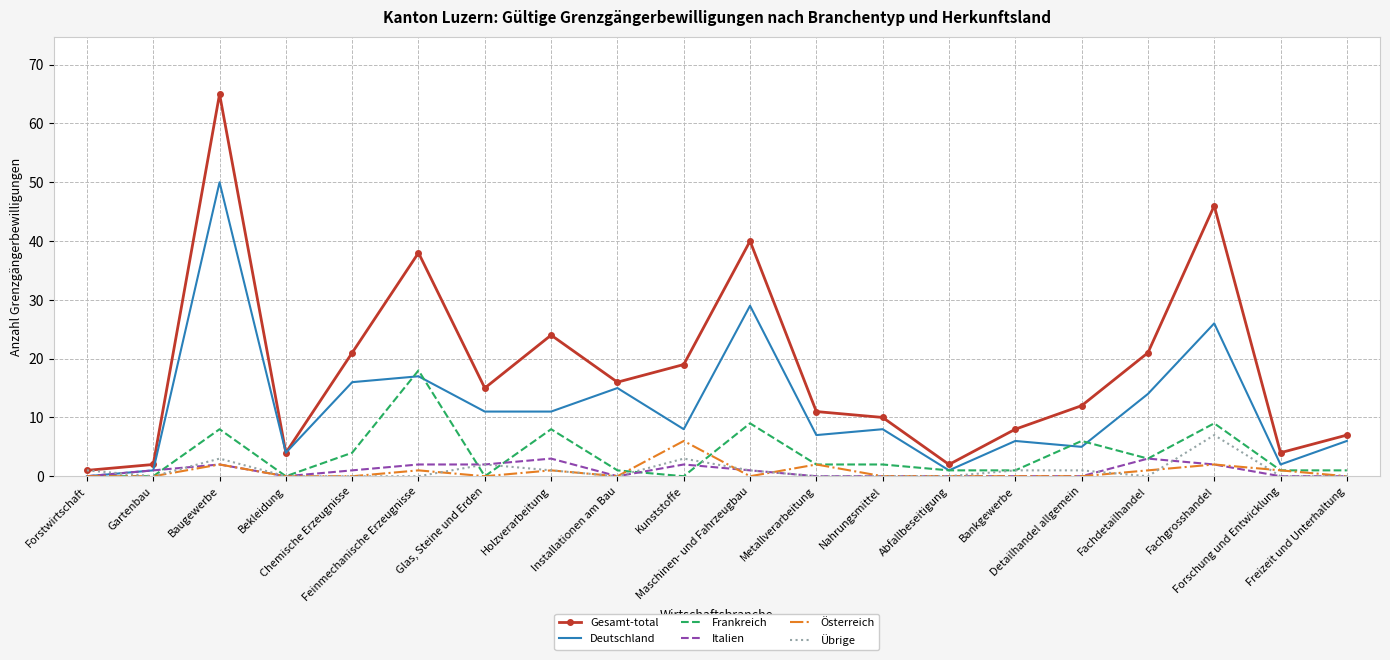

Reading left to right, transcribe all the data shown in this chart.

Gesamt-total: Forstwirtschaft=1	Gartenbau=2	Baugewerbe=65	Bekleidung=4	Chemische Erzeugnisse=21	Feinmechanische Erzeugnisse=38	Glas, Steine und Erden=15	Holzverarbeitung=24	Installationen am Bau=16	Kunststoffe=19	Maschinen- und Fahrzeugbau=40	Metallverarbeitung=11	Nahrungsmittel=10	Abfallbeseitigung=2	Bankgewerbe=8	Detailhandel allgemein=12	Fachdetailhandel=21	Fachgrosshandel=46	Forschung und Entwicklung=4	Freizeit und Unterhaltung=7
Deutschland: Forstwirtschaft=0	Gartenbau=1	Baugewerbe=50	Bekleidung=4	Chemische Erzeugnisse=16	Feinmechanische Erzeugnisse=17	Glas, Steine und Erden=11	Holzverarbeitung=11	Installationen am Bau=15	Kunststoffe=8	Maschinen- und Fahrzeugbau=29	Metallverarbeitung=7	Nahrungsmittel=8	Abfallbeseitigung=1	Bankgewerbe=6	Detailhandel allgemein=5	Fachdetailhandel=14	Fachgrosshandel=26	Forschung und Entwicklung=2	Freizeit und Unterhaltung=6
Frankreich: Forstwirtschaft=0	Gartenbau=0	Baugewerbe=8	Bekleidung=0	Chemische Erzeugnisse=4	Feinmechanische Erzeugnisse=18	Glas, Steine und Erden=0	Holzverarbeitung=8	Installationen am Bau=1	Kunststoffe=0	Maschinen- und Fahrzeugbau=9	Metallverarbeitung=2	Nahrungsmittel=2	Abfallbeseitigung=1	Bankgewerbe=1	Detailhandel allgemein=6	Fachdetailhandel=3	Fachgrosshandel=9	Forschung und Entwicklung=1	Freizeit und Unterhaltung=1
Italien: Forstwirtschaft=0	Gartenbau=1	Baugewerbe=2	Bekleidung=0	Chemische Erzeugnisse=1	Feinmechanische Erzeugnisse=2	Glas, Steine und Erden=2	Holzverarbeitung=3	Installationen am Bau=0	Kunststoffe=2	Maschinen- und Fahrzeugbau=1	Metallverarbeitung=0	Nahrungsmittel=0	Abfallbeseitigung=0	Bankgewerbe=0	Detailhandel allgemein=0	Fachdetailhandel=3	Fachgrosshandel=2	Forschung und Entwicklung=0	Freizeit und Unterhaltung=0
Österreich: Forstwirtschaft=0	Gartenbau=0	Baugewerbe=2	Bekleidung=0	Chemische Erzeugnisse=0	Feinmechanische Erzeugnisse=1	Glas, Steine und Erden=0	Holzverarbeitung=1	Installationen am Bau=0	Kunststoffe=6	Maschinen- und Fahrzeugbau=0	Metallverarbeitung=2	Nahrungsmittel=0	Abfallbeseitigung=0	Bankgewerbe=0	Detailhandel allgemein=0	Fachdetailhandel=1	Fachgrosshandel=2	Forschung und Entwicklung=1	Freizeit und Unterhaltung=0
Übrige: Forstwirtschaft=1	Gartenbau=0	Baugewerbe=3	Bekleidung=0	Chemische Erzeugnisse=0	Feinmechanische Erzeugnisse=0	Glas, Steine und Erden=2	Holzverarbeitung=1	Installationen am Bau=0	Kunststoffe=3	Maschinen- und Fahrzeugbau=1	Metallverarbeitung=0	Nahrungsmittel=0	Abfallbeseitigung=0	Bankgewerbe=1	Detailhandel allgemein=1	Fachdetailhandel=0	Fachgrosshandel=7	Forschung und Entwicklung=0	Freizeit und Unterhaltung=0